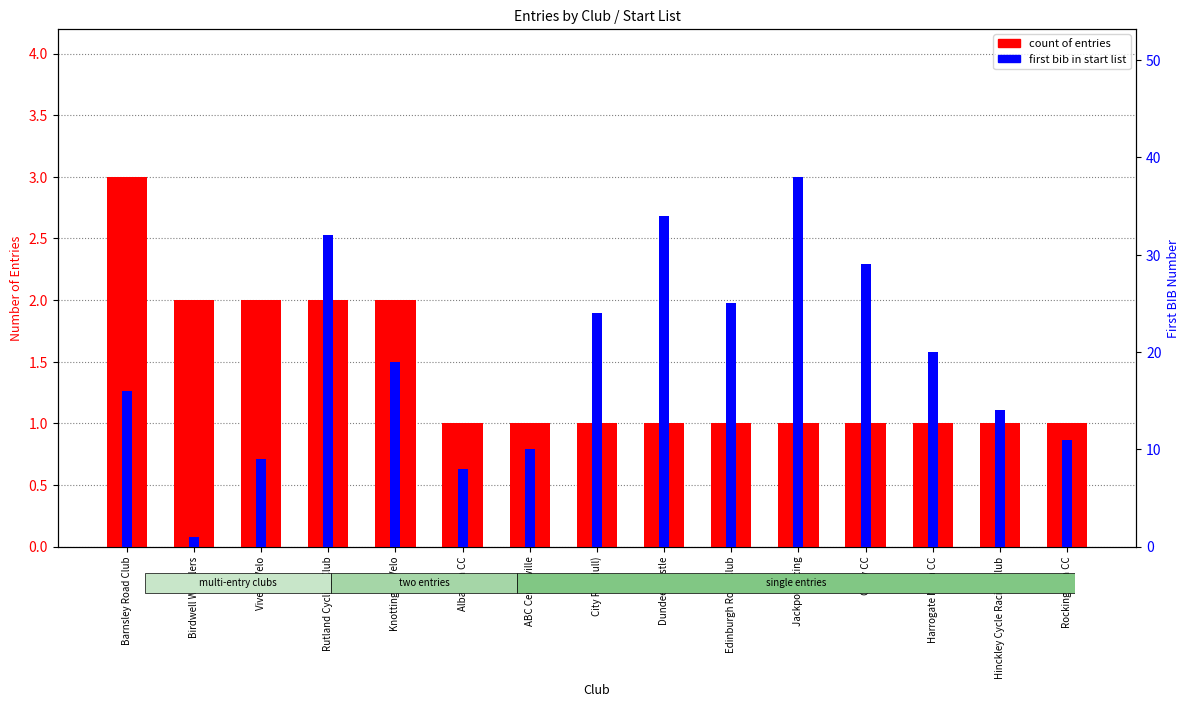

The first bib series shows 38 at Jackpot Racing. True or false?

True